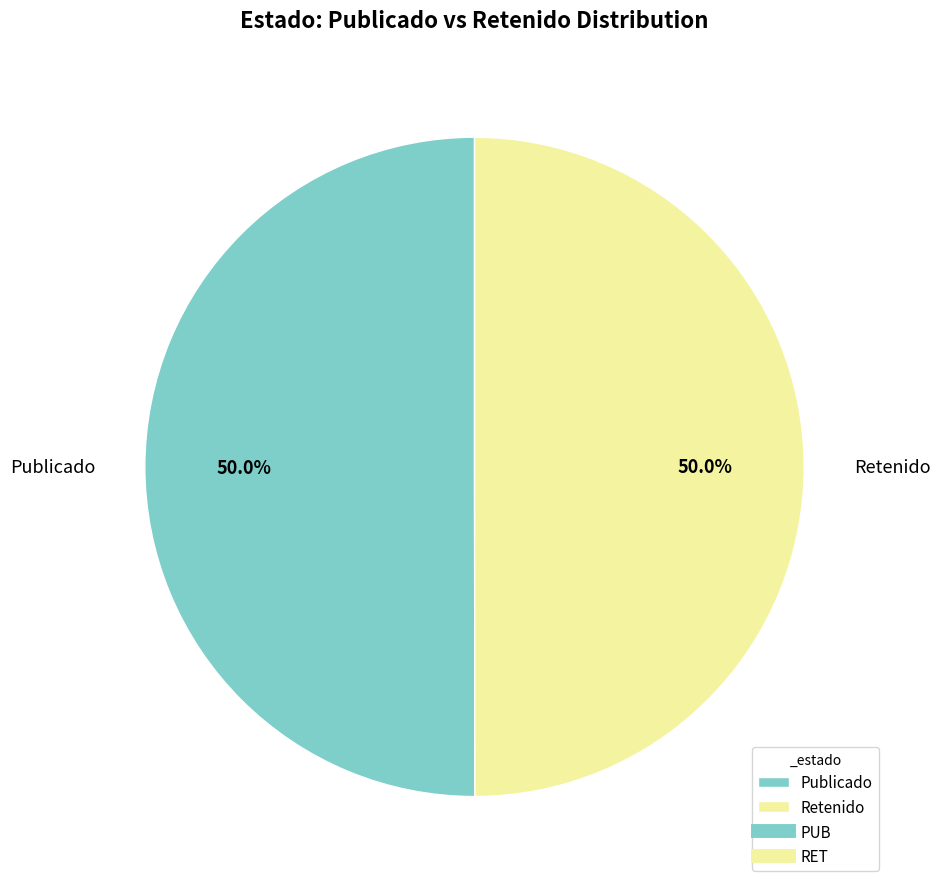

How many slices are in this pie chart?

2